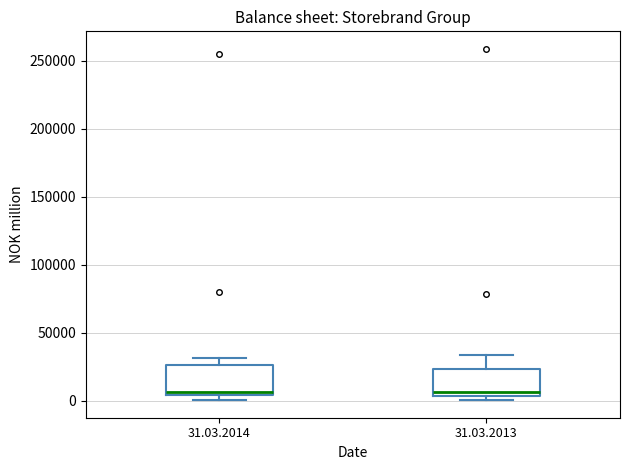

Reading left to right, transcribe this box plot: for each box, give where its median line is, the range the box spans, and where its two whiskers end, as read against the y-axis. The values are not printed on the chart, so give them approximately, as read against the axis.

31.03.2014: median 5000 (just above the box's lower edge), box 5000 to 25000, whiskers 0 to 30000
31.03.2013: median 5000 (just above the box's lower edge), box 5000 to 25000, whiskers 0 to 35000